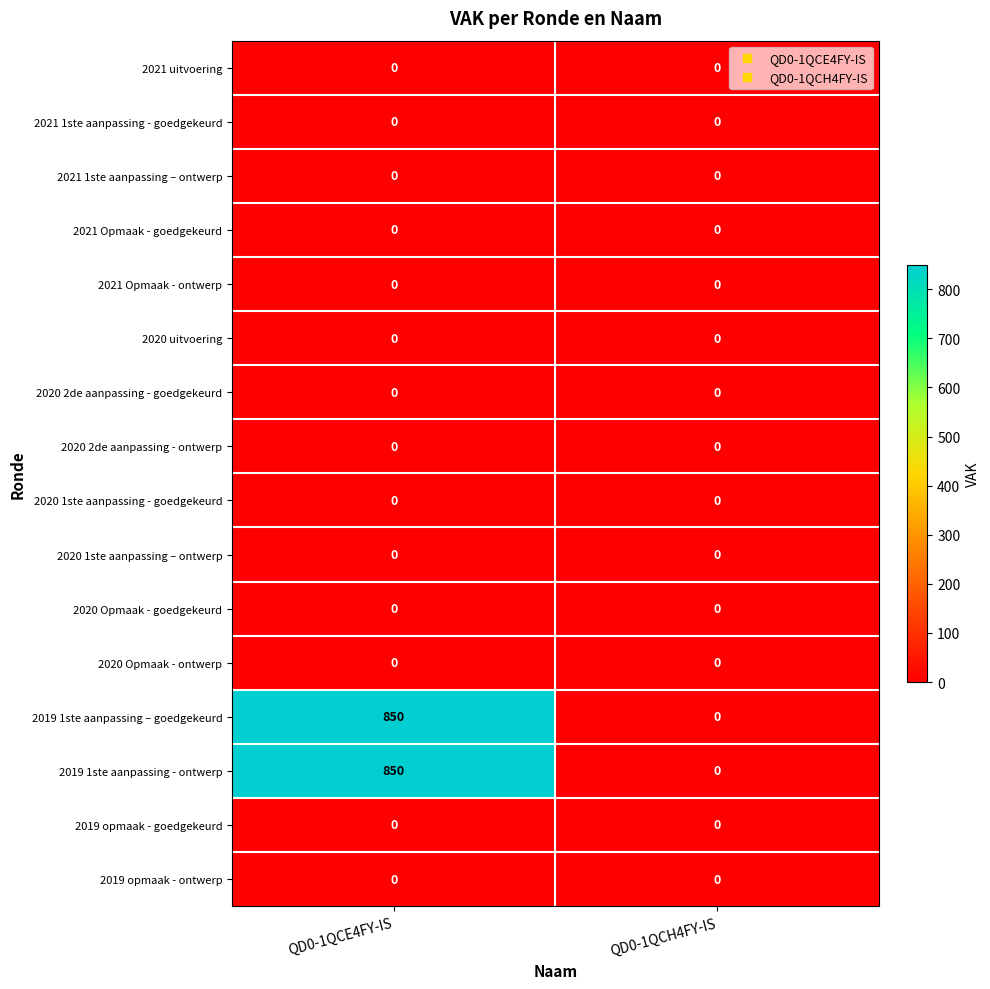

What is the sum of the 2019 1ste aanpassing – goedgekeurd values at QD0-1QCE4FY-IS and QD0-1QCH4FY-IS?

850